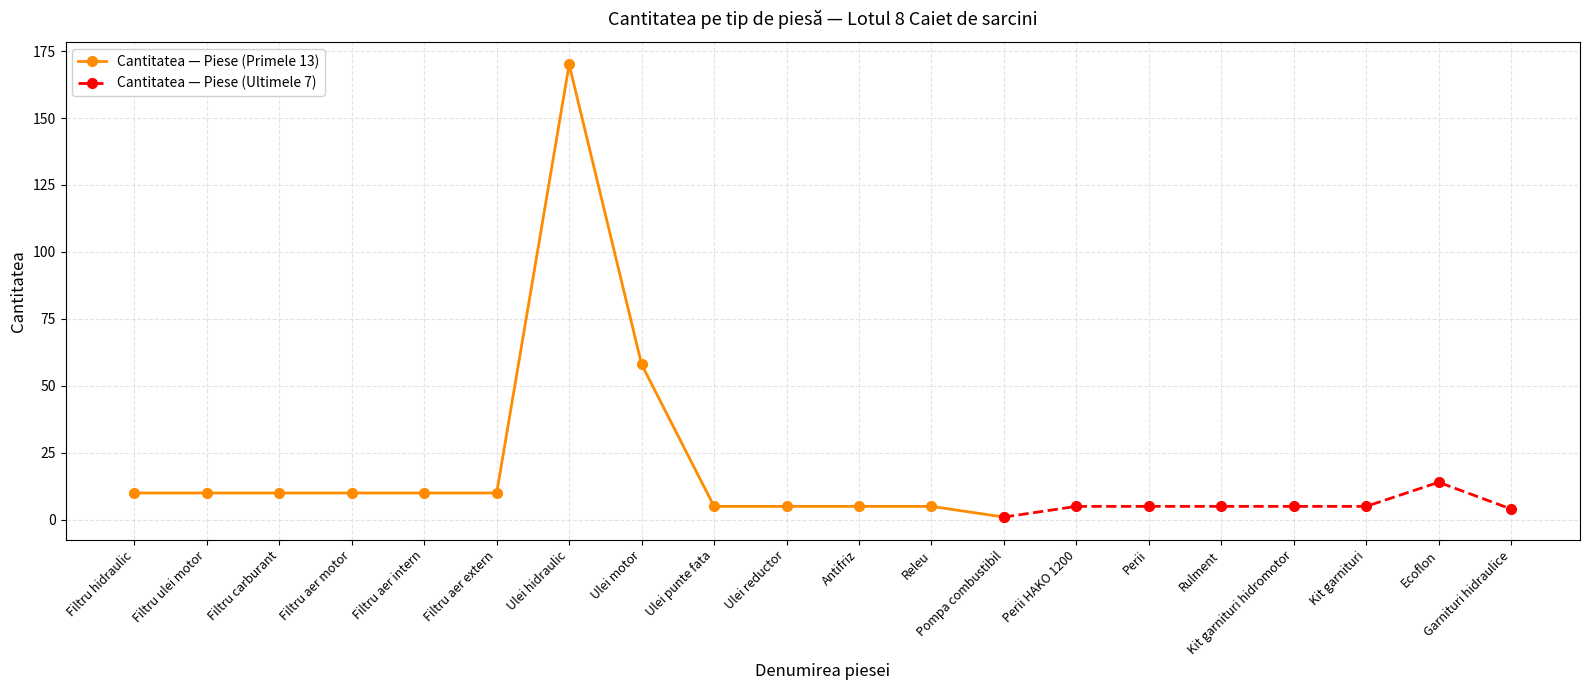

True or false: the data has more than 0 interior local peaks.

True